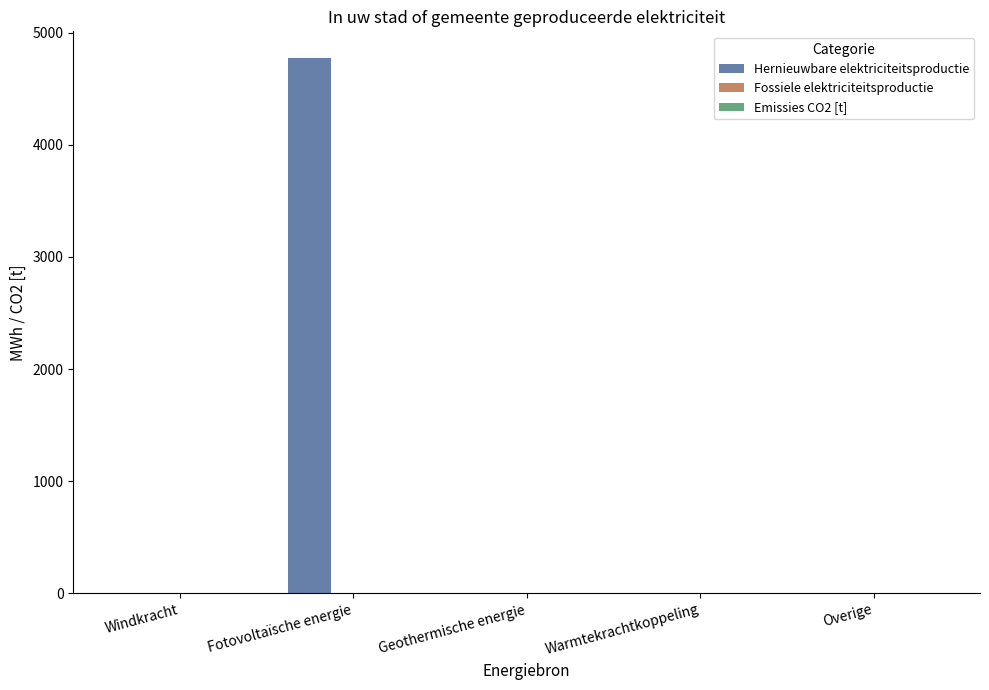

True or false: the data shows 0.0 at Warmtekrachtkoppeling.

True